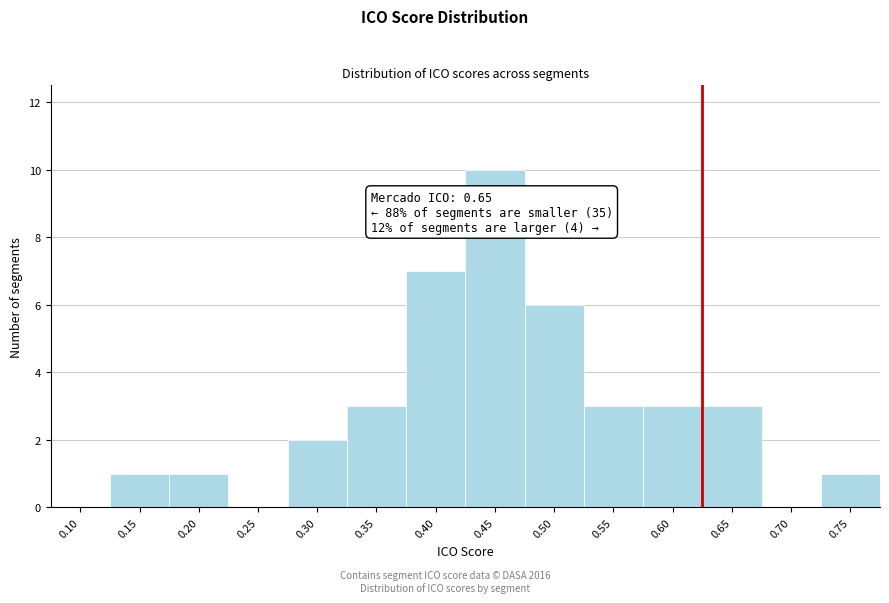

Reading left to right, extract all data points from this chart.

0.10=0	0.15=1	0.20=1	0.25=0	0.30=2	0.35=3	0.40=7	0.45=10	0.50=6	0.55=3	0.60=3	0.65=3	0.70=0	0.75=1